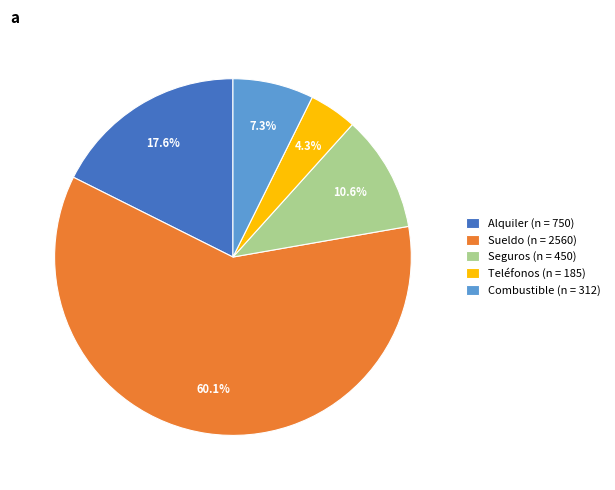

Which category has the smallest portion of the pie?

Teléfonos